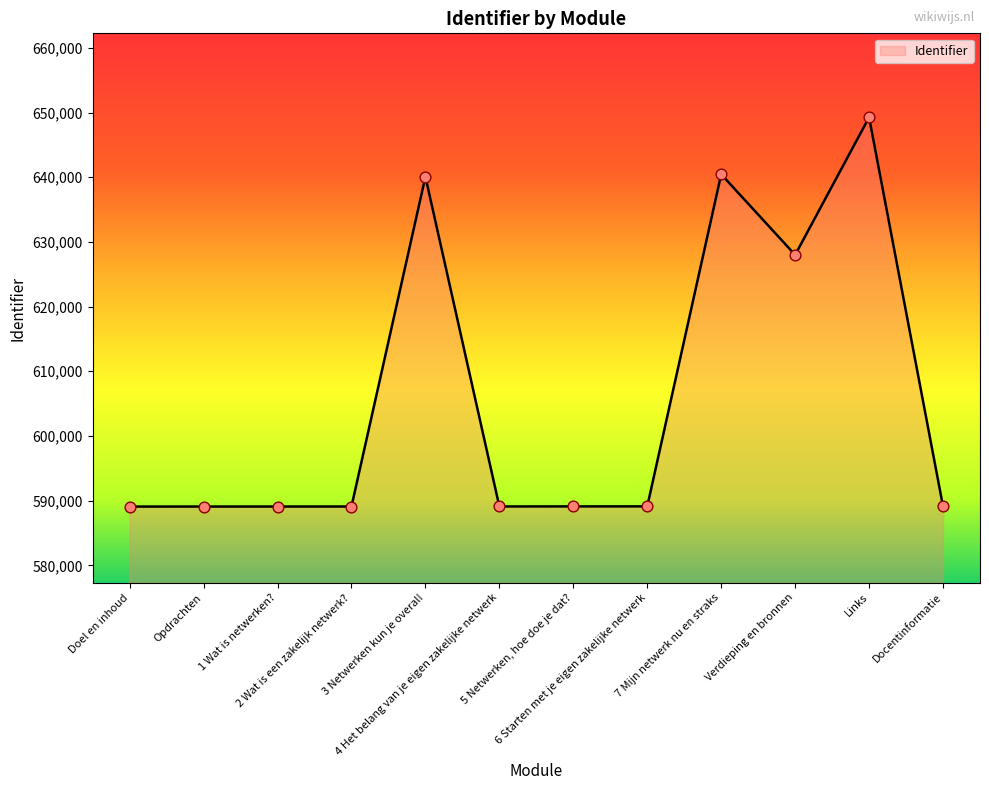

What is the difference between the maximum and minimum values?

60168